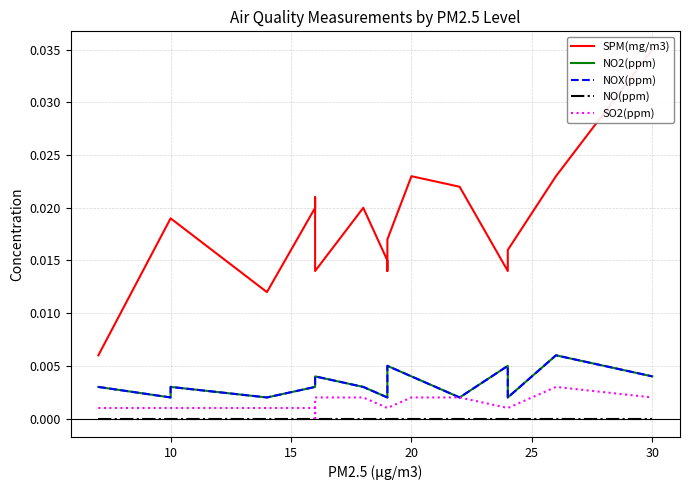

At 20, list the series in order from smallest to largest.

NO(ppm), SO2(ppm), NO2(ppm), NOX(ppm), SPM(mg/m3)